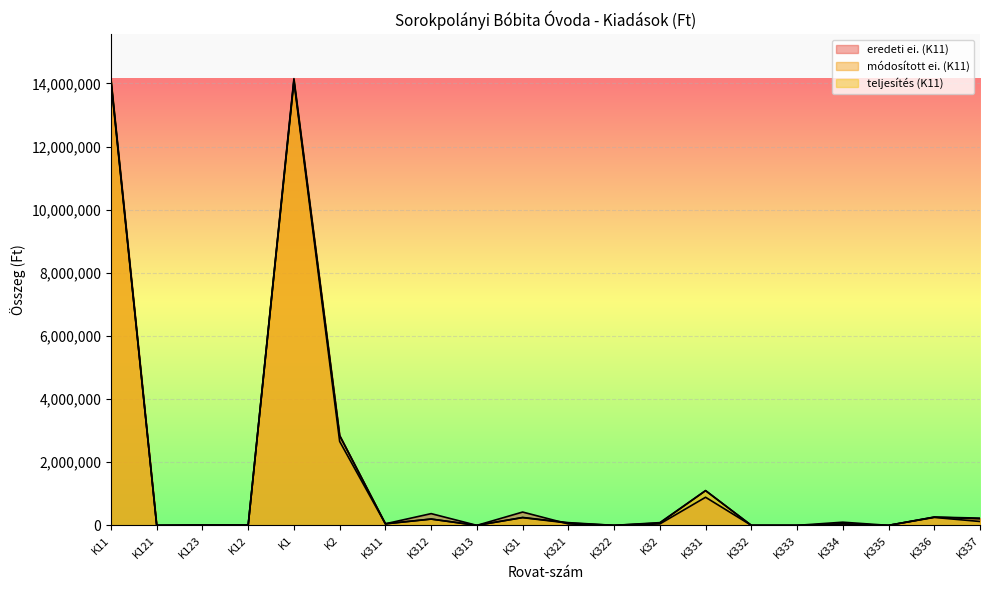

Which series has the largest total across all categories?

eredeti ei. (K11)